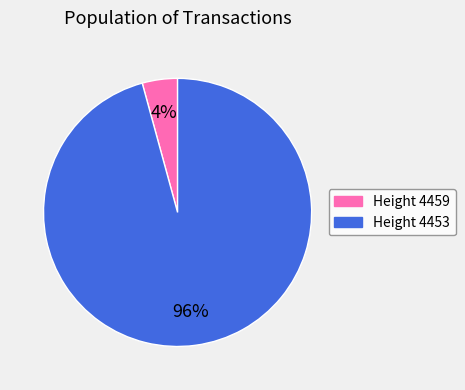

Is there any slice that represents more than half of the pie?

Yes